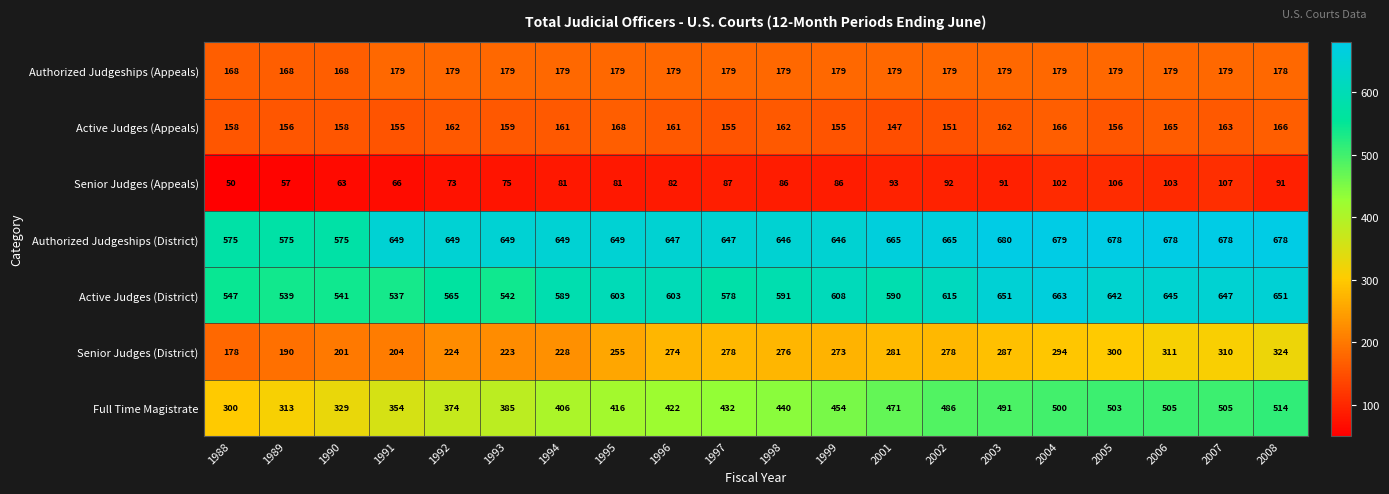

What is the spread (max minus min) of values at 1995?

568